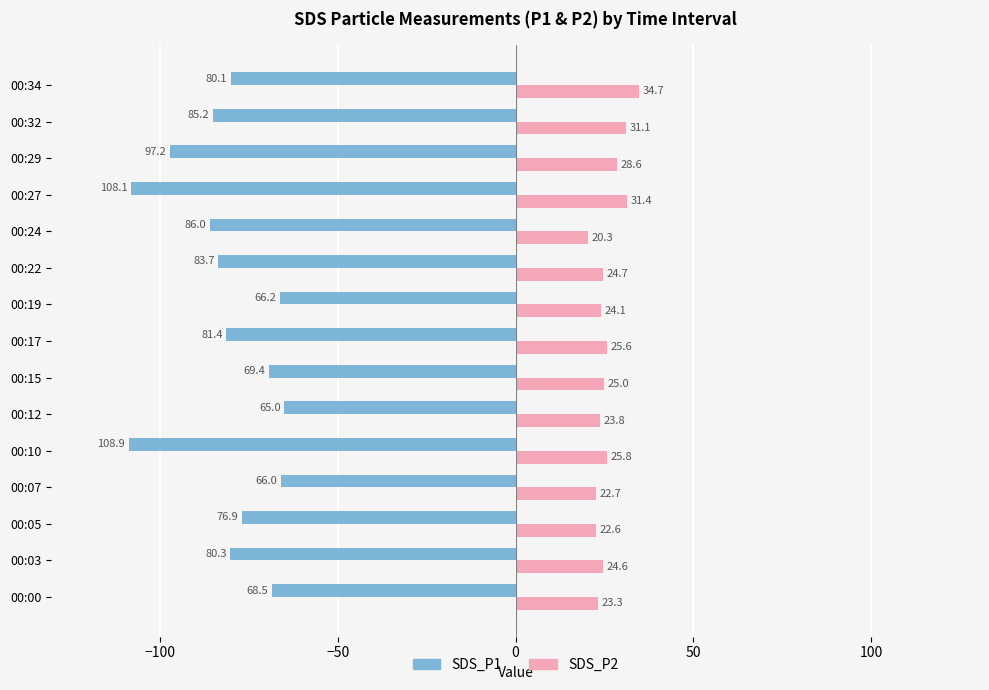

Is it true that SDS_P1 equals -76.9 at 00:05?

True